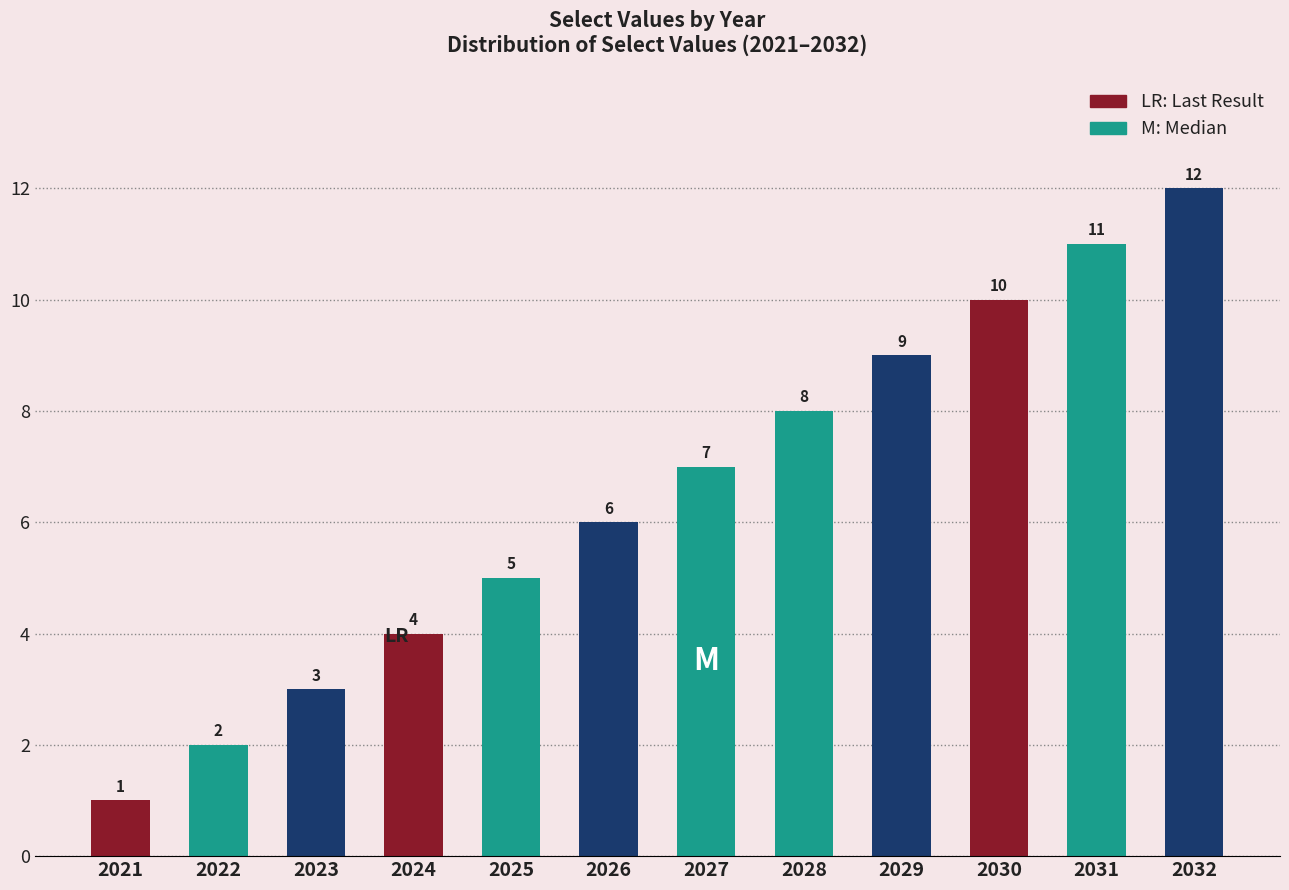

Does the chart contain any negative values?

No